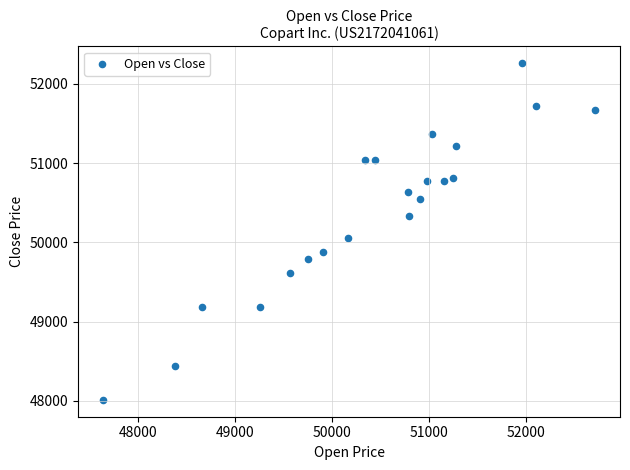

What Y value in the scatter plot is closest to 50135?

50054